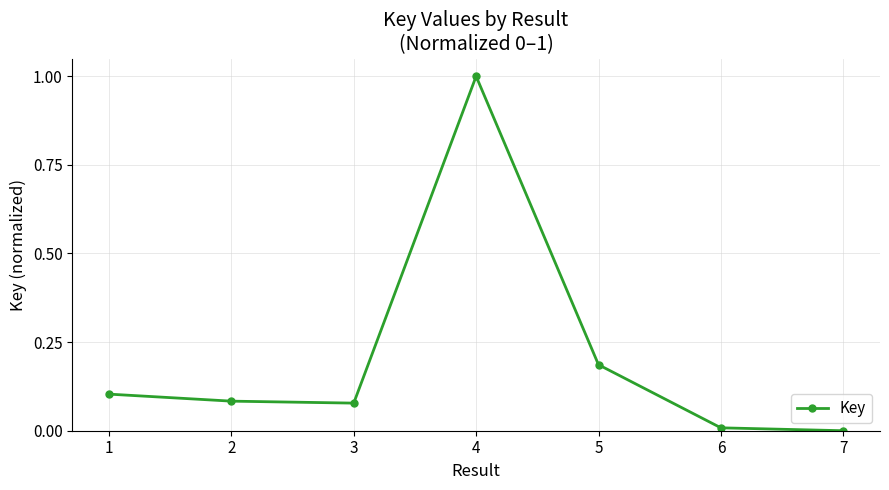

What is the sum of all values?

1.5